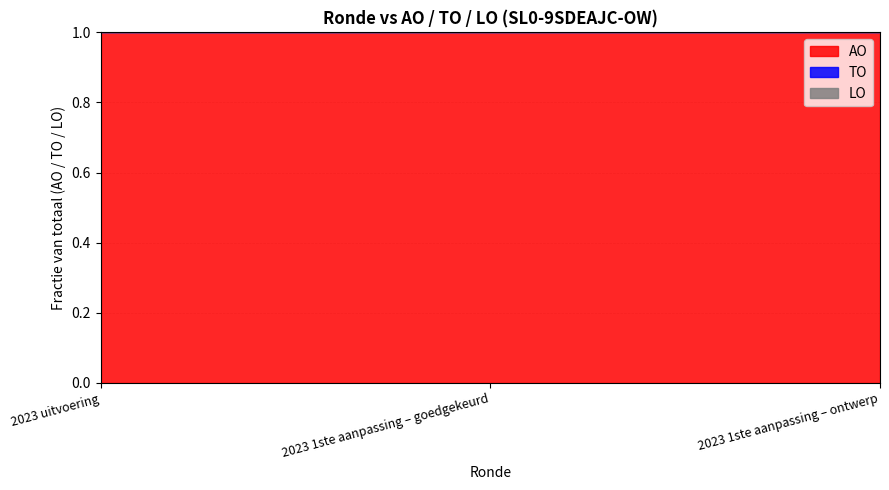

Between 2023 1ste aanpassing – goedgekeurd and 2023 uitvoering, which is larger?

2023 1ste aanpassing – goedgekeurd